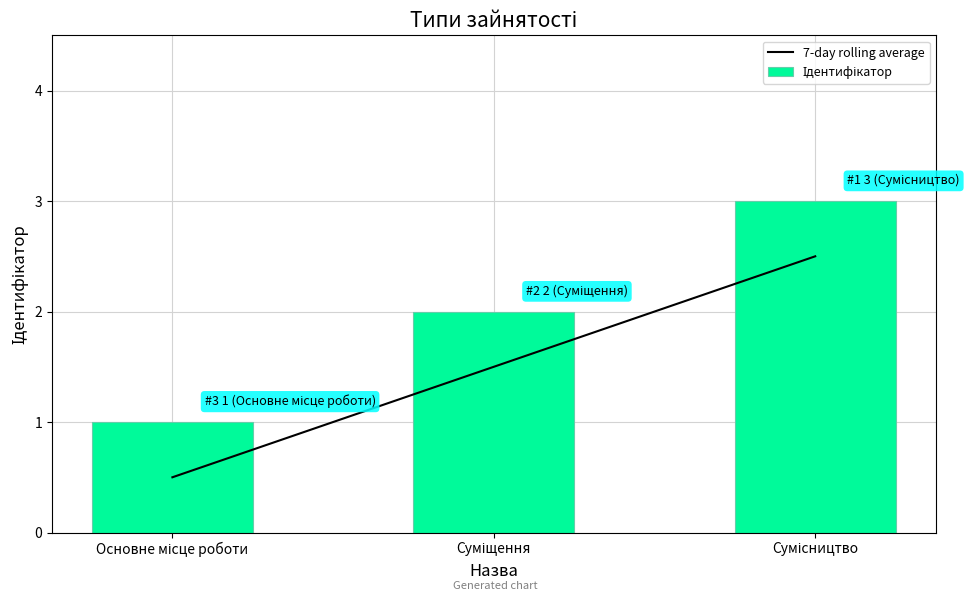

How many groups of bars are there?

3